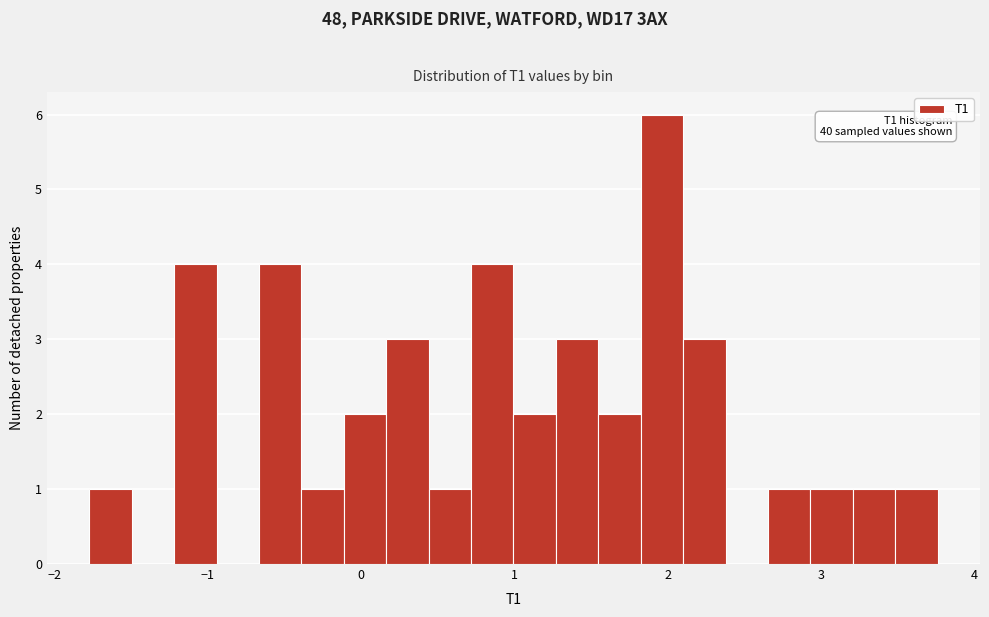

Read against the x-axis, roughly where is the centre of the tallest bar?

2.0